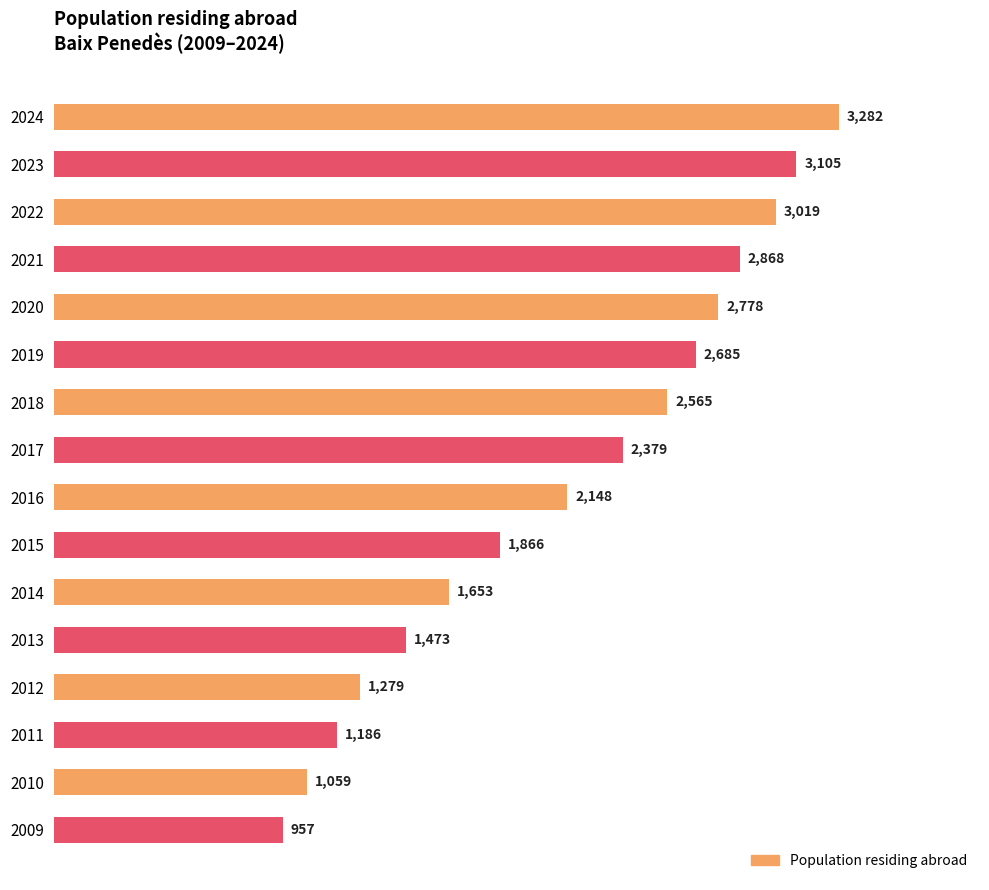

Reading bottom to top, what are all the values shown in this chart?

2009=957	2010=1059	2011=1186	2012=1279	2013=1473	2014=1653	2015=1866	2016=2148	2017=2379	2018=2565	2019=2685	2020=2778	2021=2868	2022=3019	2023=3105	2024=3282